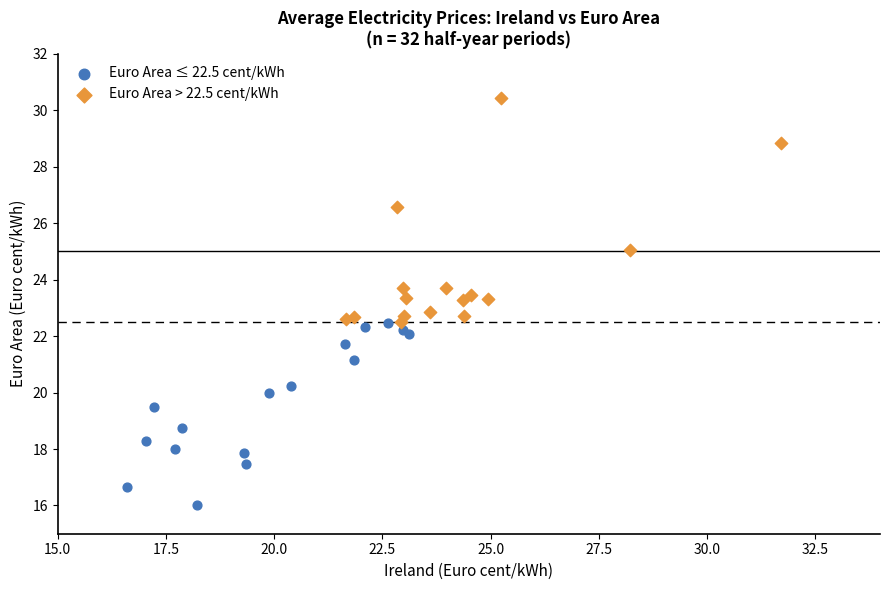

Which series reaches the minimum Y coordinate?

Euro Area ≤ 22.5 cent/kWh